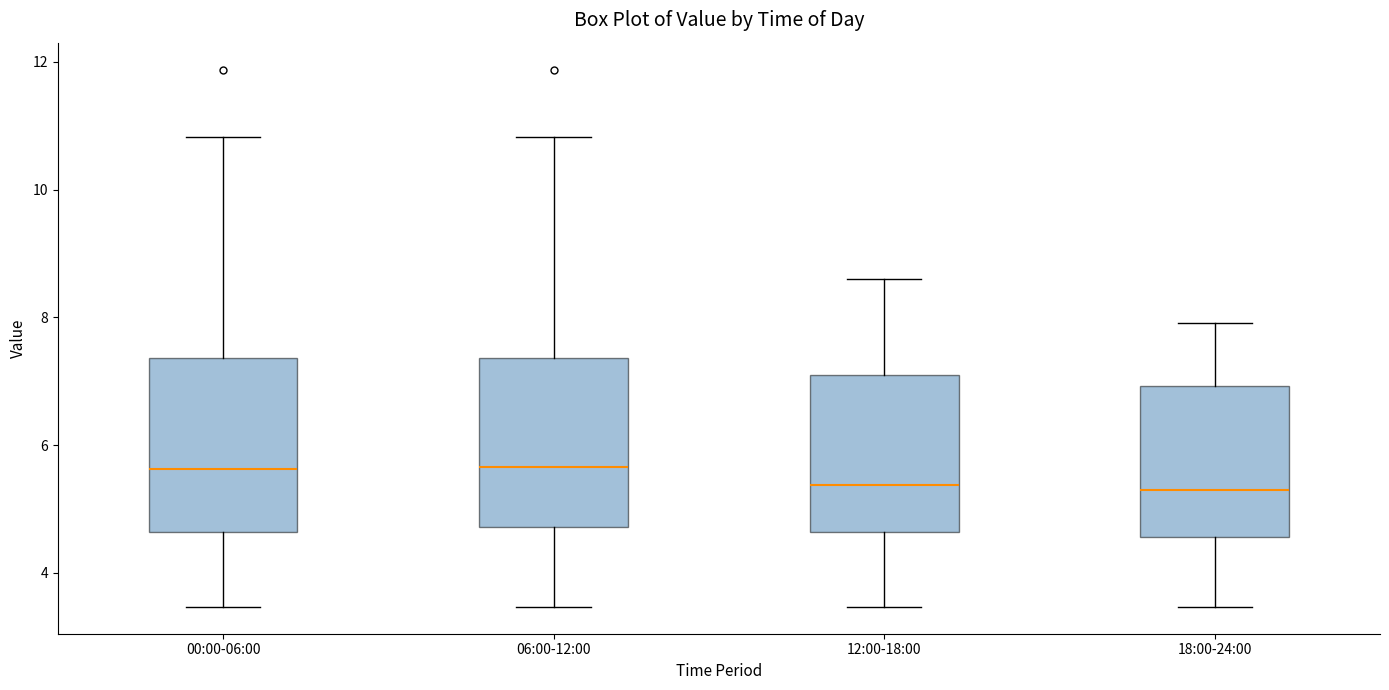

Reading left to right, transcribe this box plot: for each box, give where its median line is, the range the box spans, and where its two whiskers end, as read against the y-axis. The values are not printed on the chart, so give them approximately, as read against the axis.

00:00-06:00: median 5.6, box 4.6 to 7.4, whiskers 3.4 to 10.8
06:00-12:00: median 5.6, box 4.8 to 7.4, whiskers 3.4 to 10.8
12:00-18:00: median 5.4, box 4.6 to 7.2, whiskers 3.4 to 8.6
18:00-24:00: median 5.4, box 4.6 to 7.0, whiskers 3.4 to 8.0